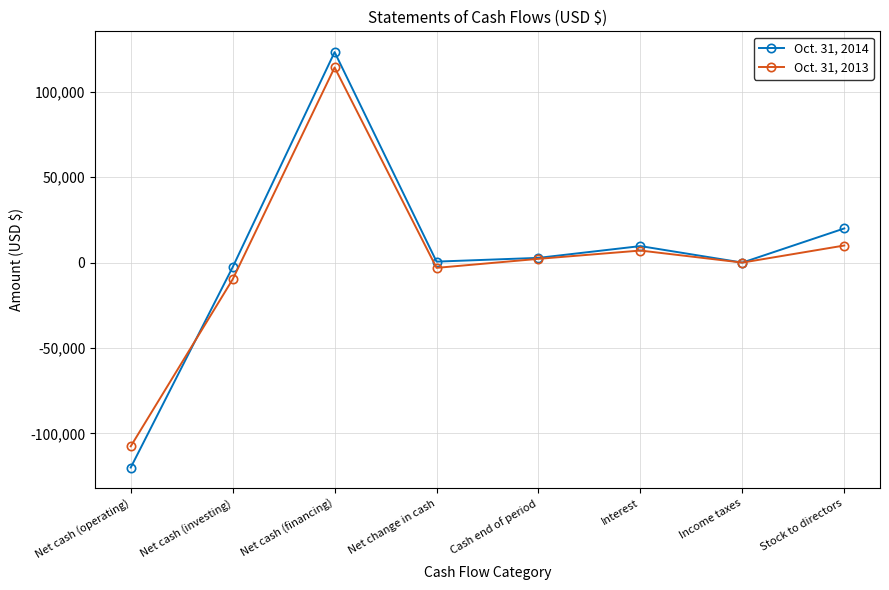

What is the maximum value shown in the chart?

123211